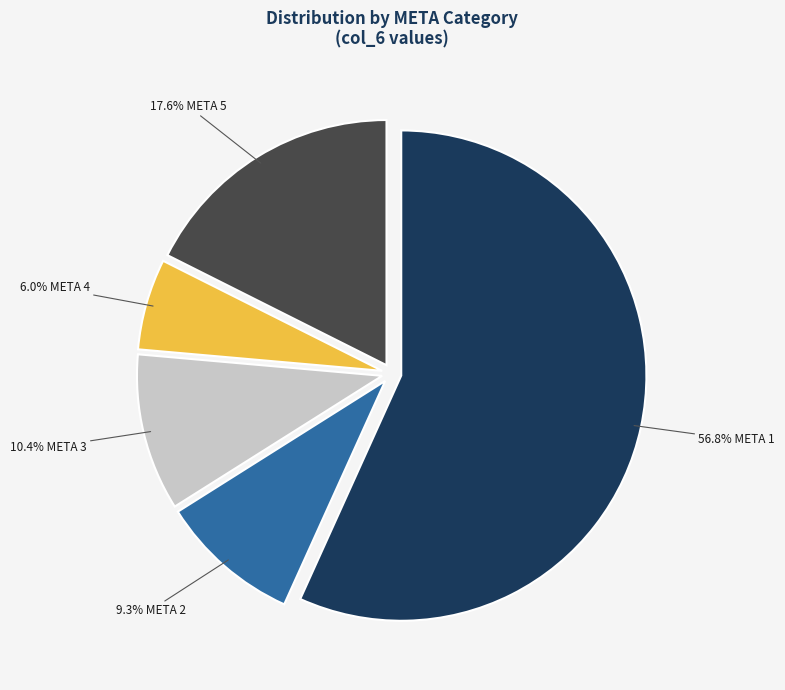

To the nearest percent, what percentage of the pie is META 5?

18%